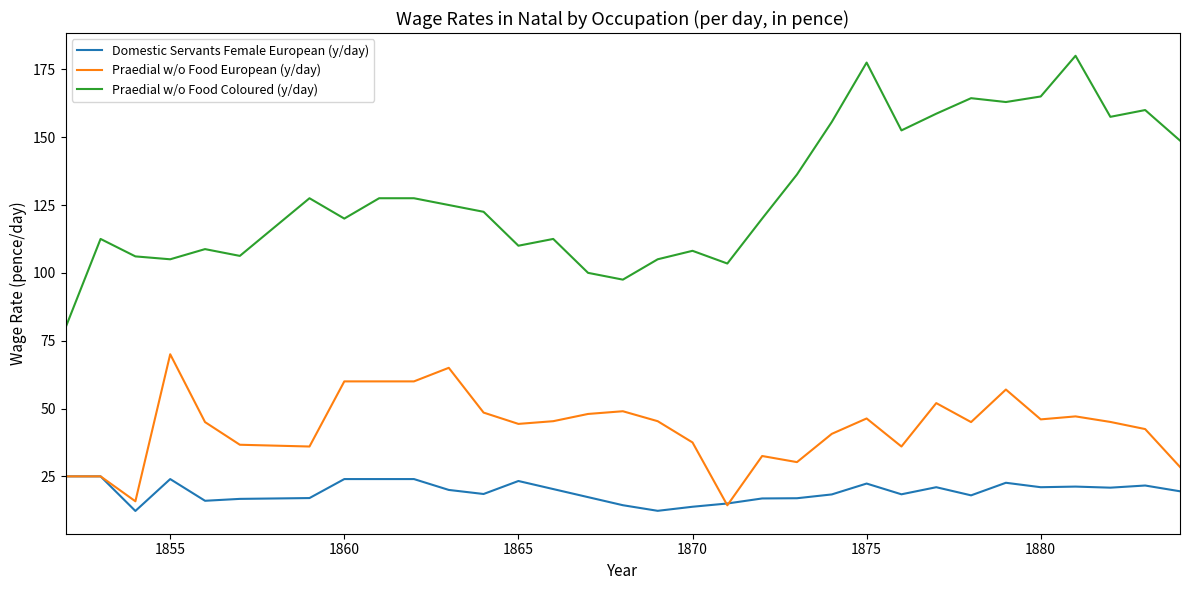

Rank the series by their average value, from highest to lowest.

Praedial w/o Food Coloured (y/day), Praedial w/o Food European (y/day), Domestic Servants Female European (y/day)